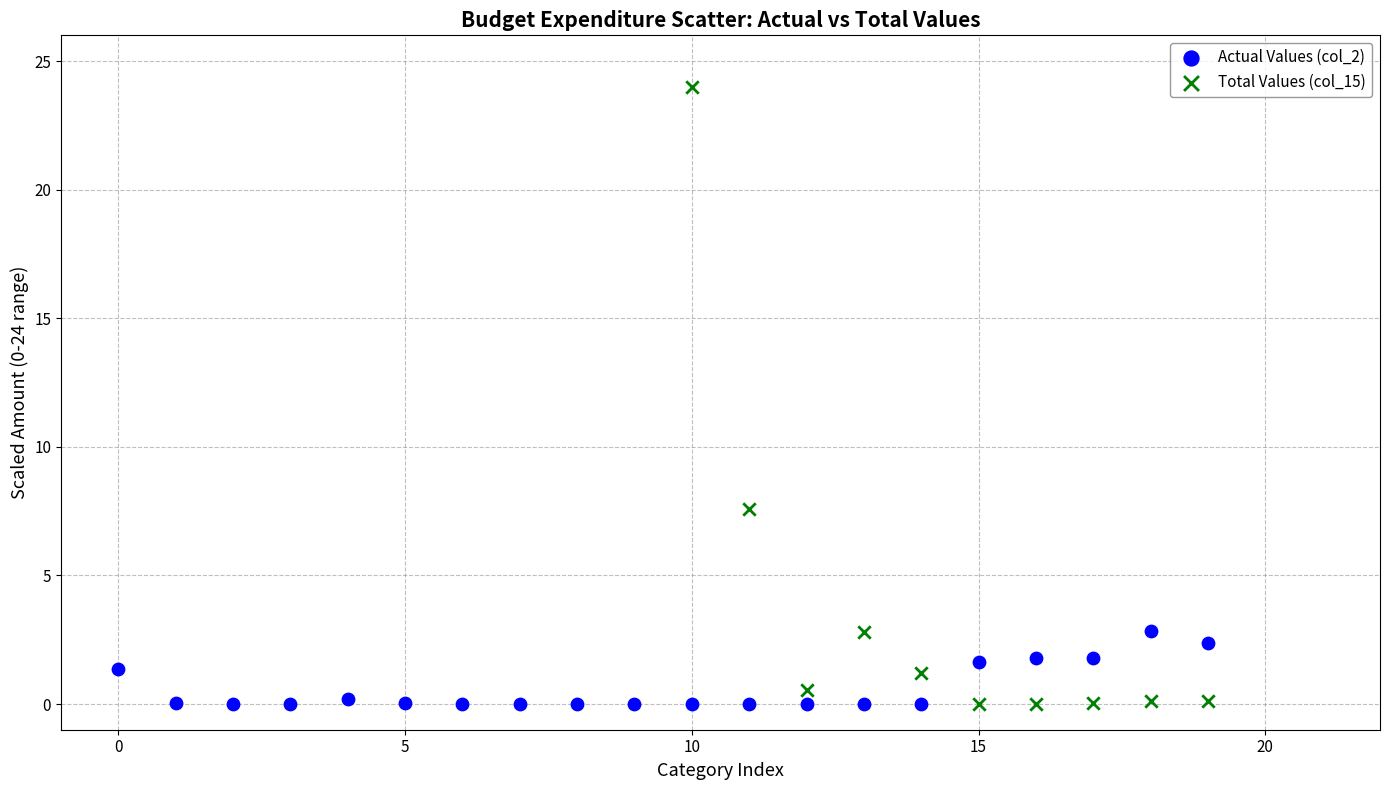

Which series reaches the maximum Y coordinate?

Total Values (col_15)